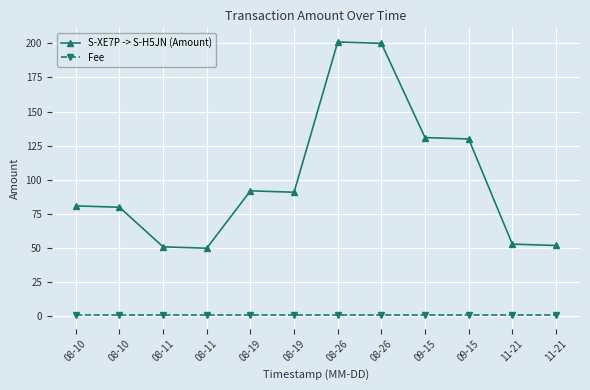

Does the chart have visible grid lines?

Yes